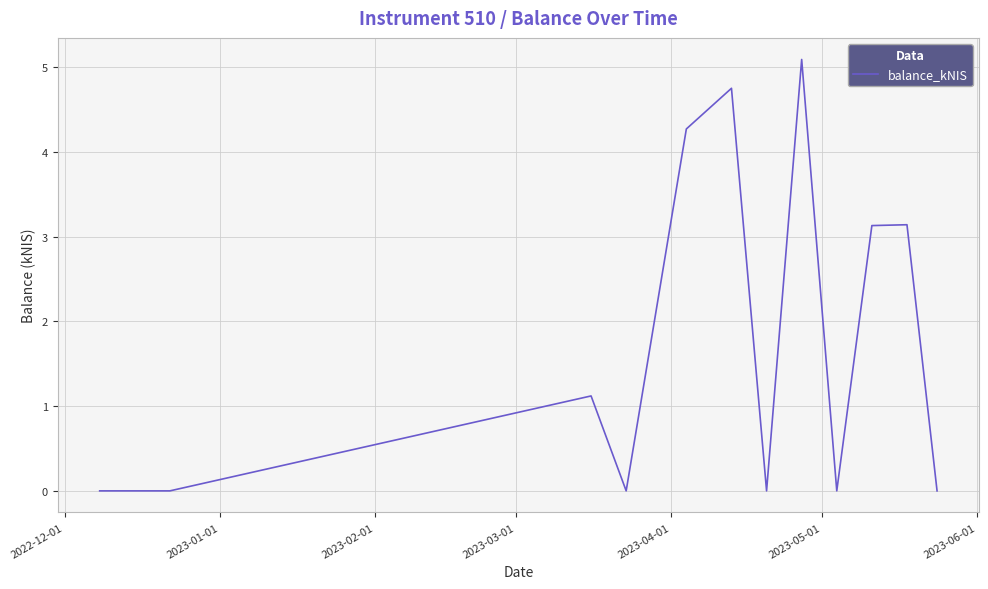

What is the maximum value shown in the chart?

5.1